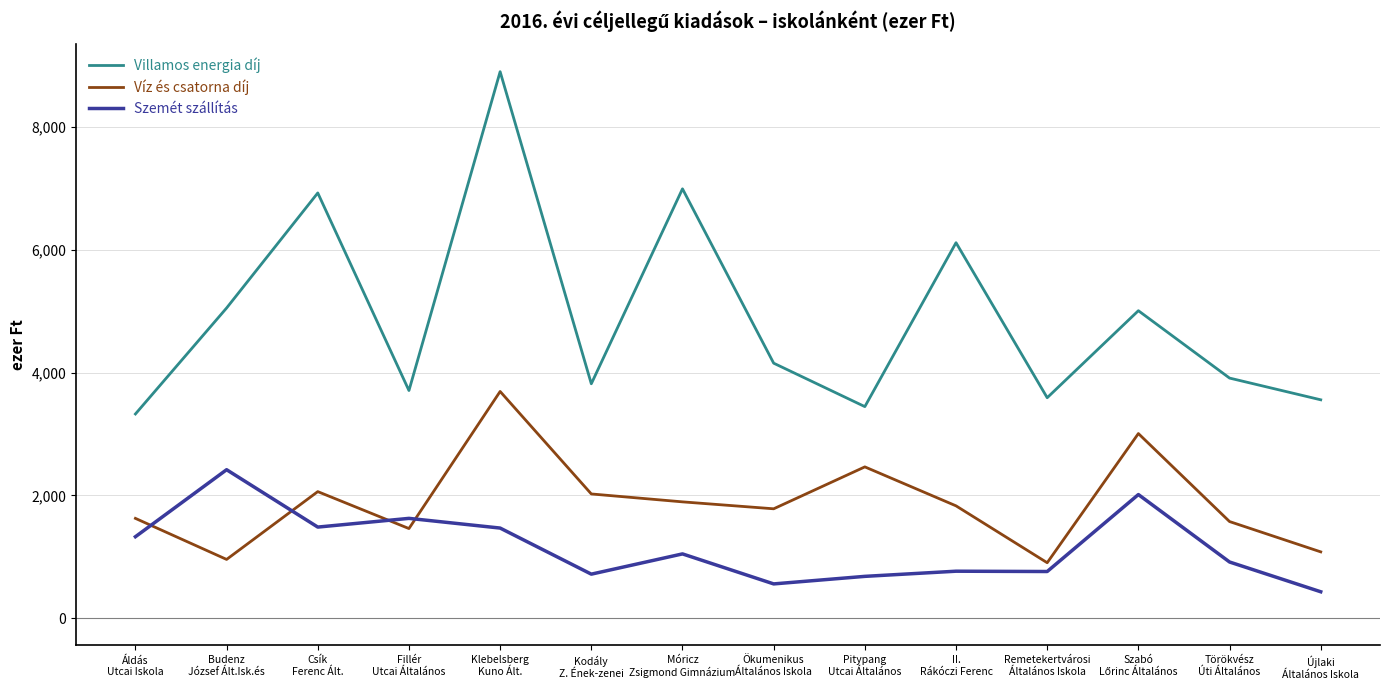

True or false: Villamos energia díj and Szemét szállítás cross at least once.

False